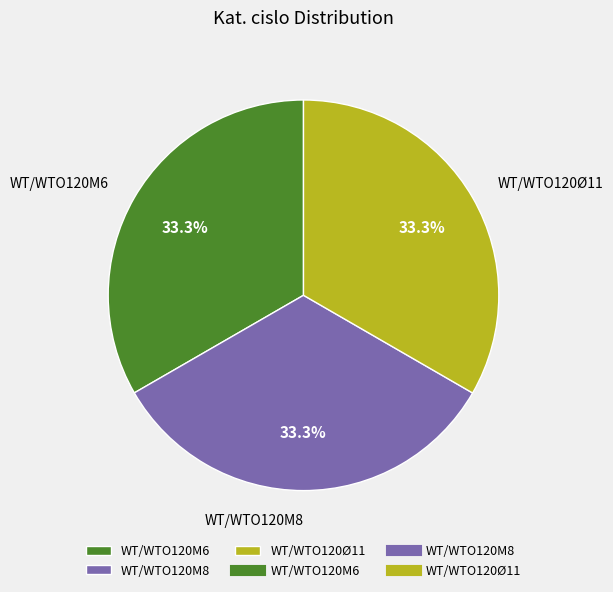

Approximately how many times larger is the value at WT/WTO120Ø11 compared to WT/WTO120M6?

1.0